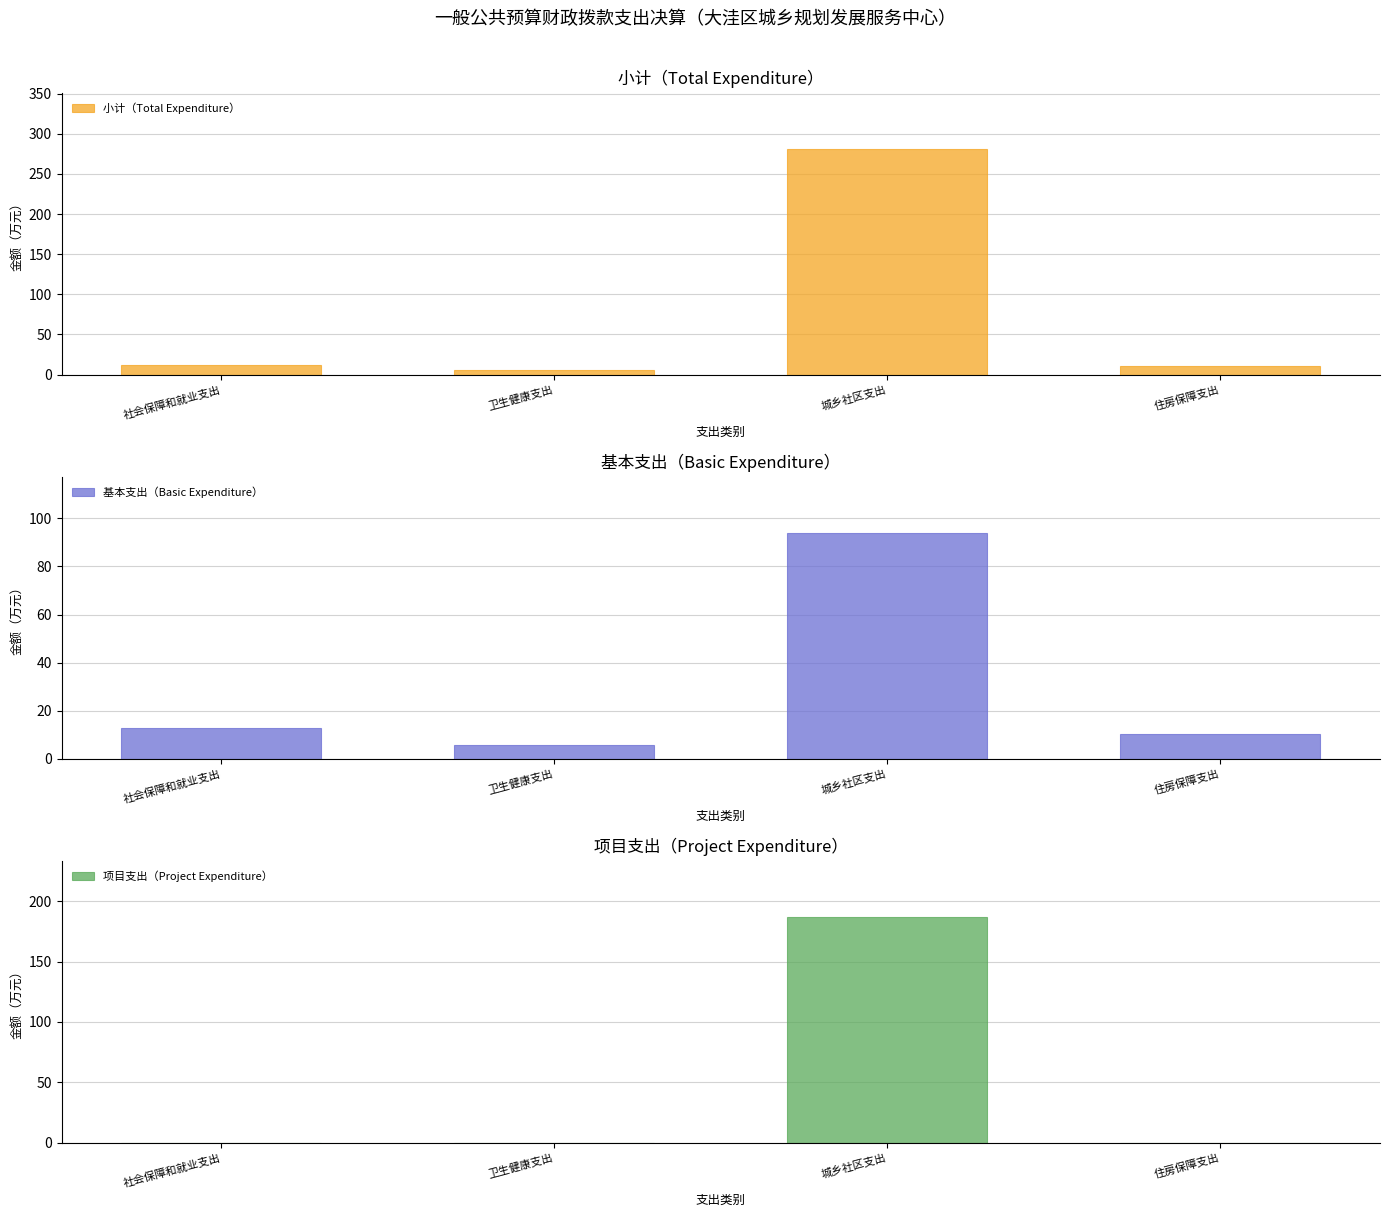

Is it true that 基本支出（Basic Expenditure） equals 9.6 at 卫生健康支出?

False